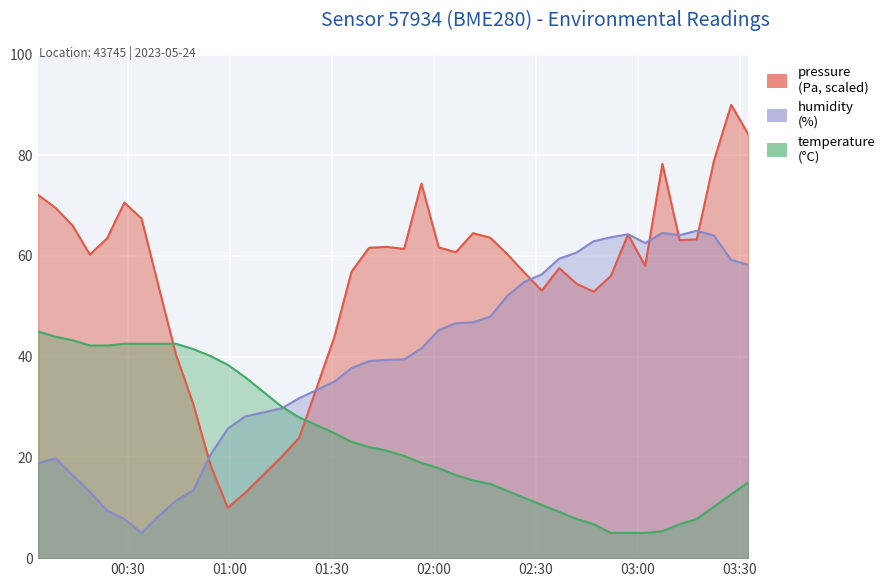

Which series has the widest spread of values?

pressure